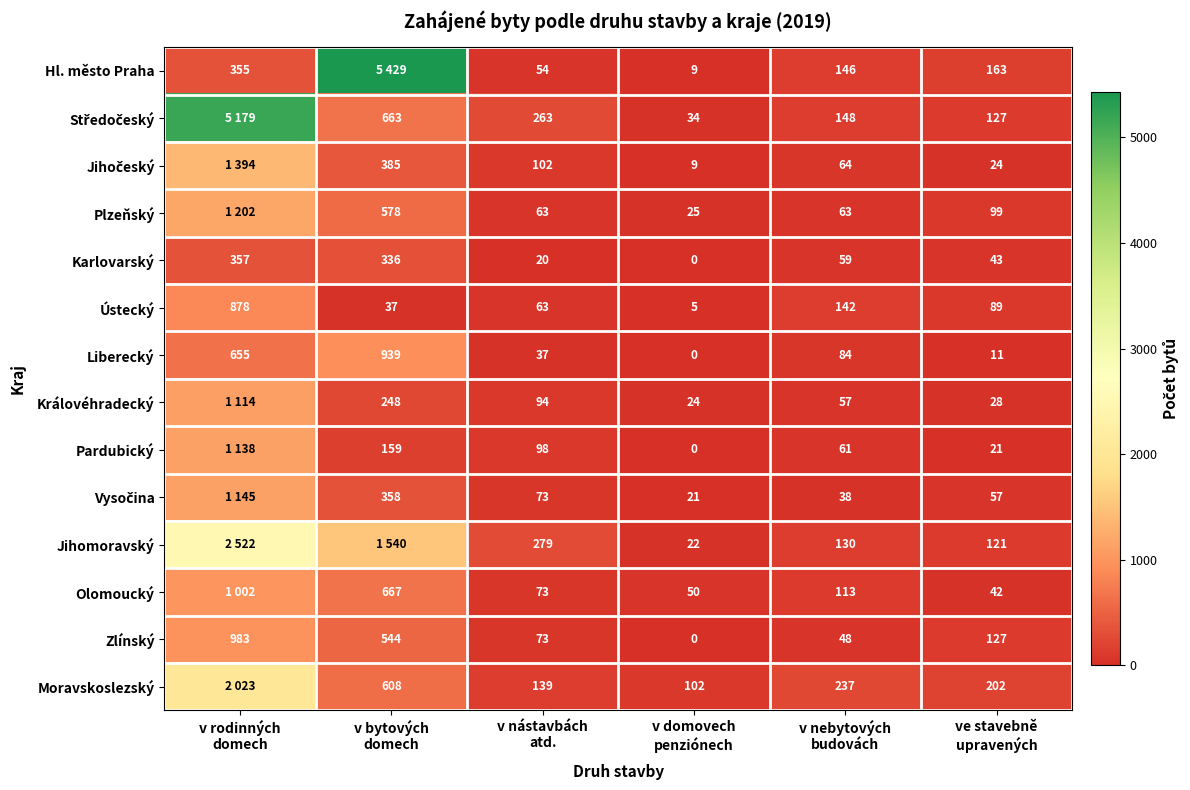

What is the difference between the second highest and minimum values in the Liberecký series?

655